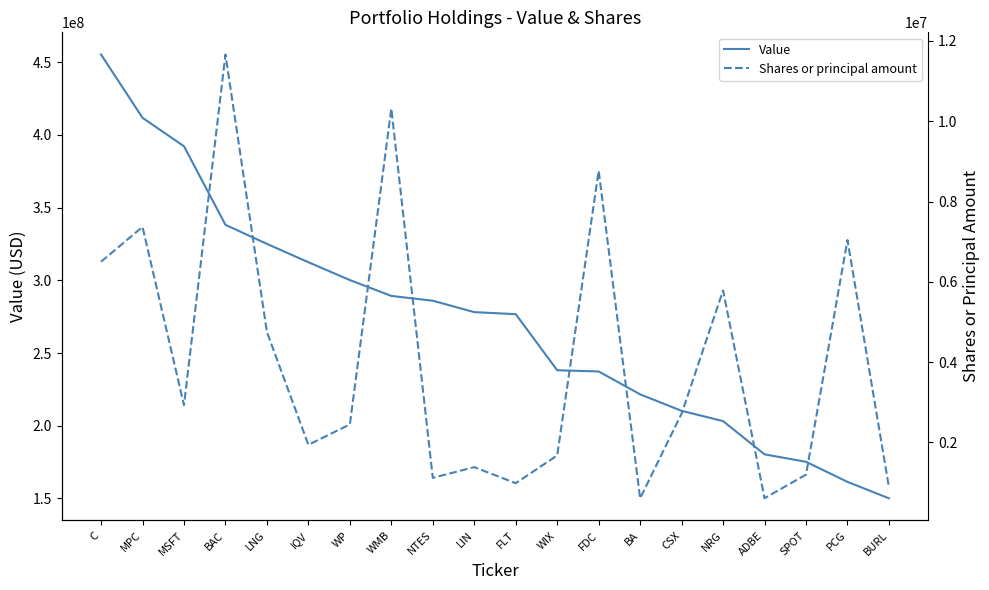

What is the sum of all Value values?

5443303000